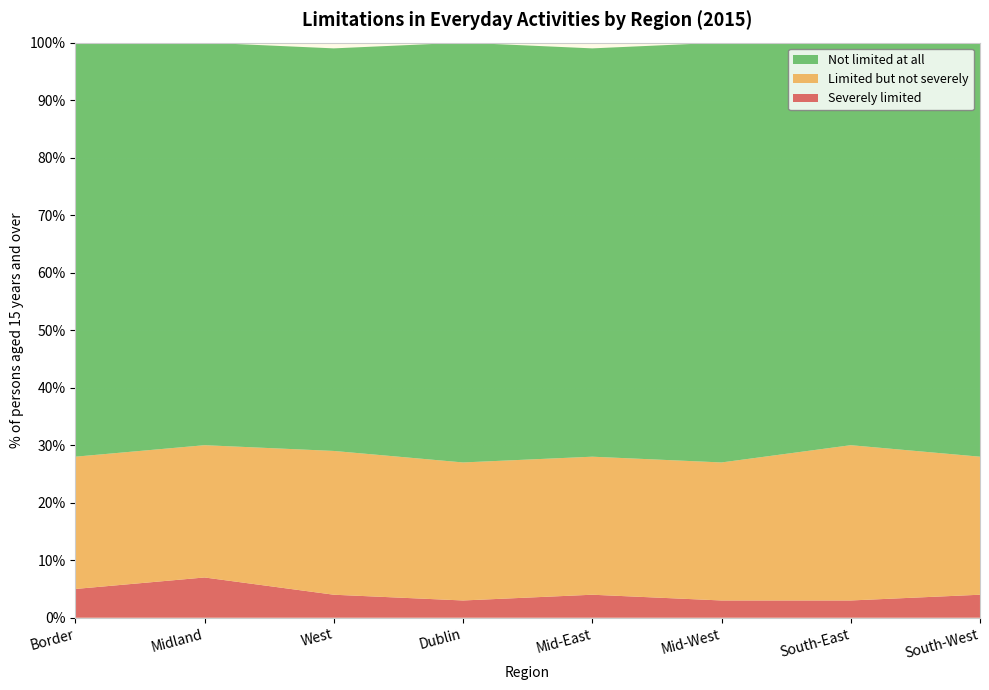

Reading right to left, extract all data points from this chart.

Severely limited: 4	3	3	4	3	4	7	5
Limited but not severely: 24	27	24	24	24	25	23	23
Not limited at all: 72	70	73	71	73	70	70	72